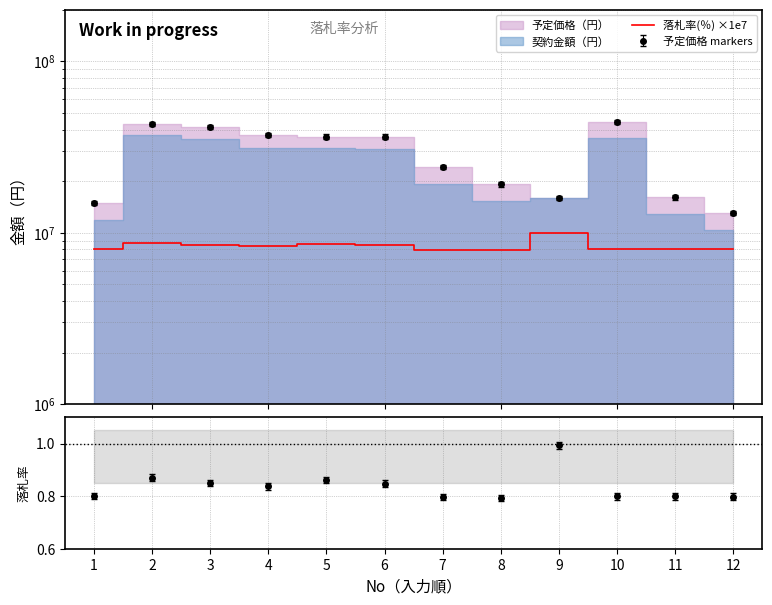

What is the difference between the maximum and minimum values?

1989000.0